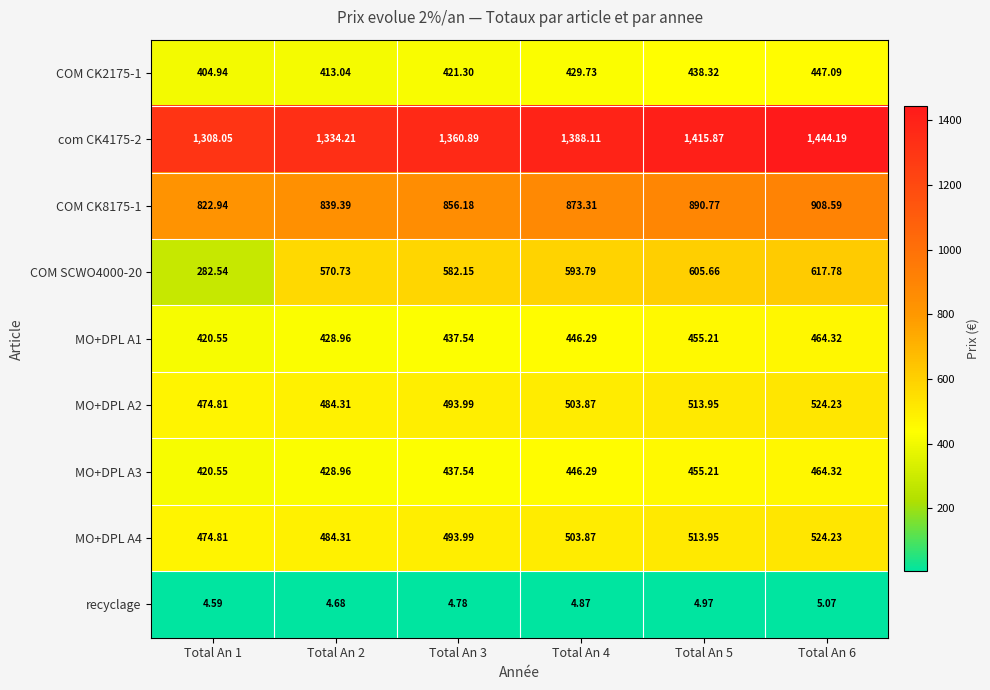

Which label corresponds to the smallest value in the chart?

Total An 1